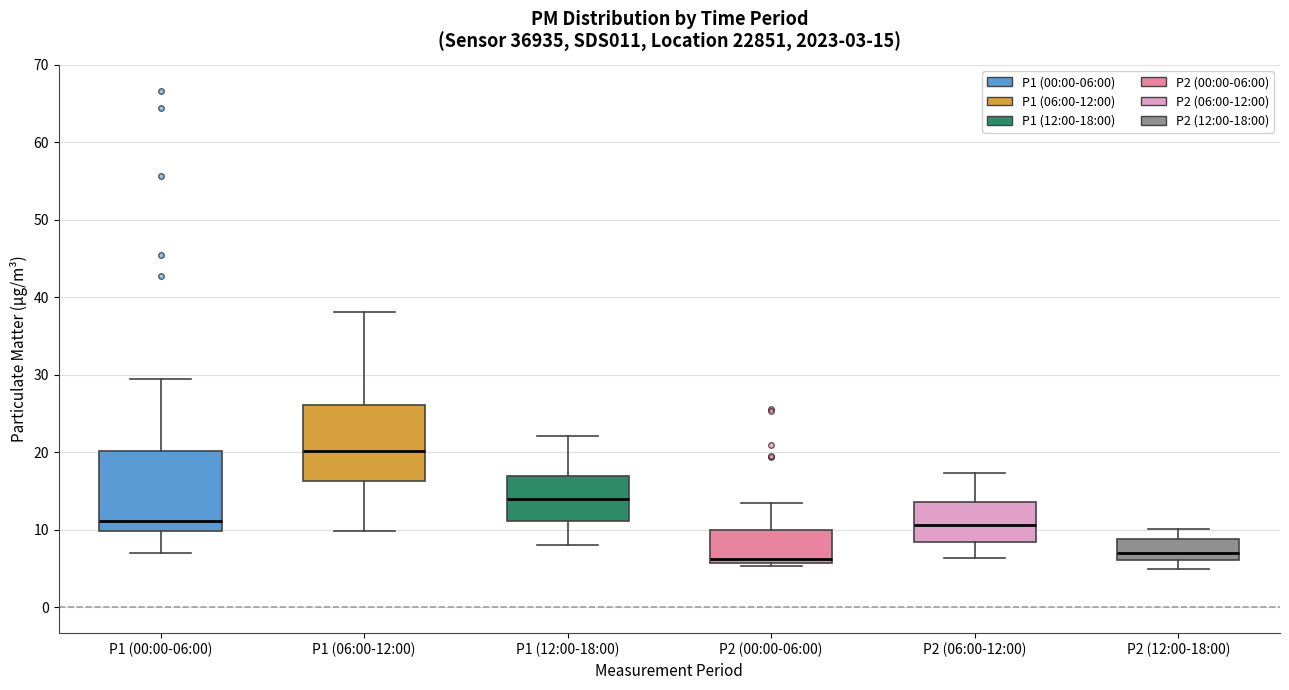

Which box has the highest median line?

P1 (06:00-12:00)